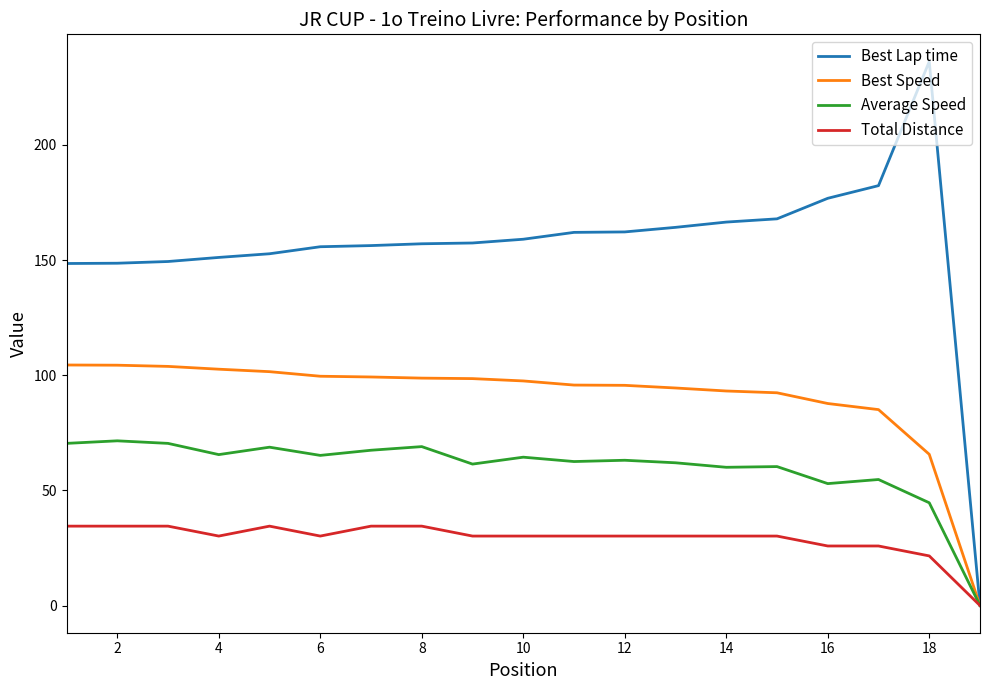

Which series has the largest range (max minus min)?

Best Lap time